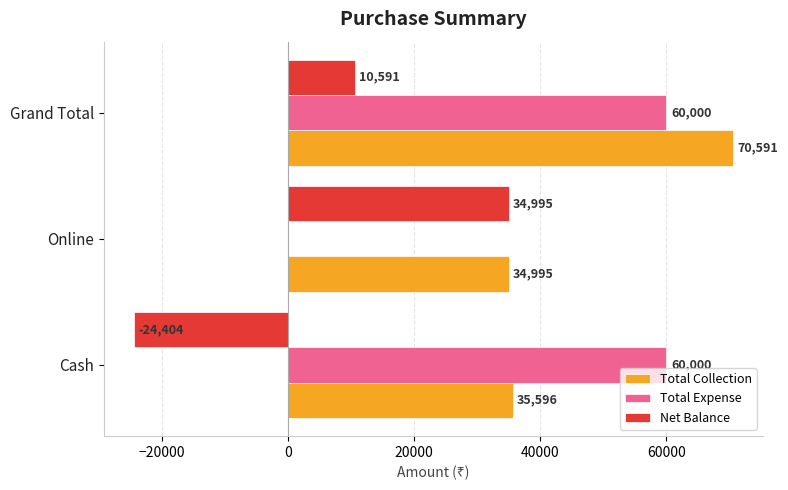

What value does the Total Collection series have at Grand Total?

70591